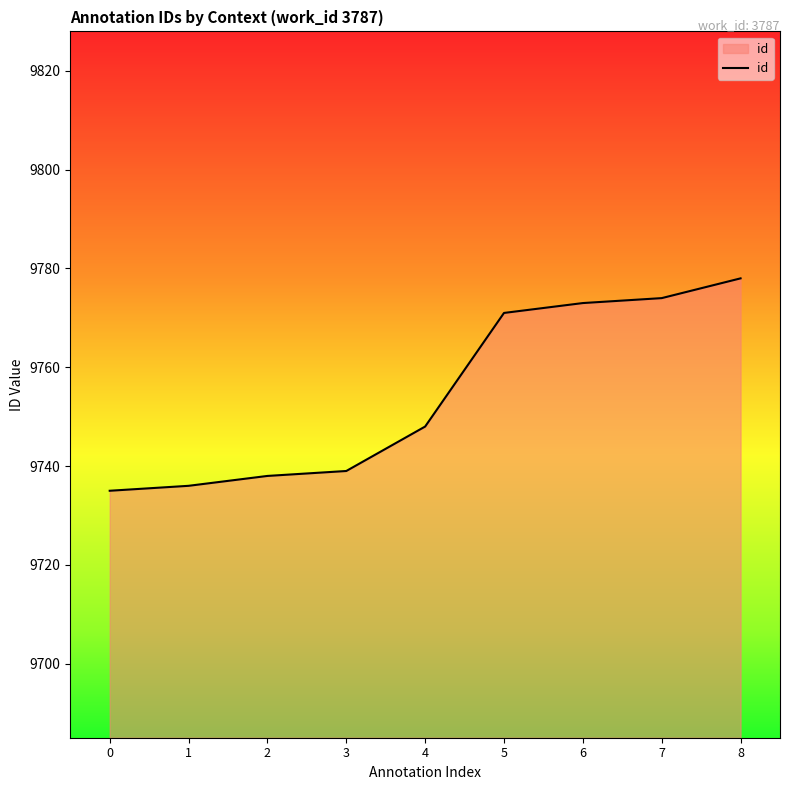

Which has a higher value, 1 or 6?

6